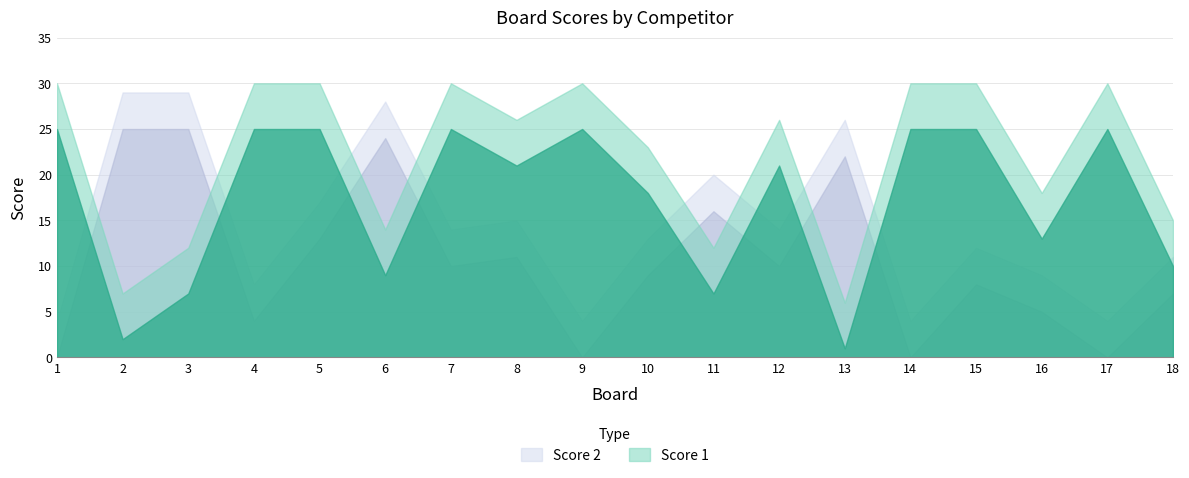

What is the difference between the highest and lowest values at 10?

9